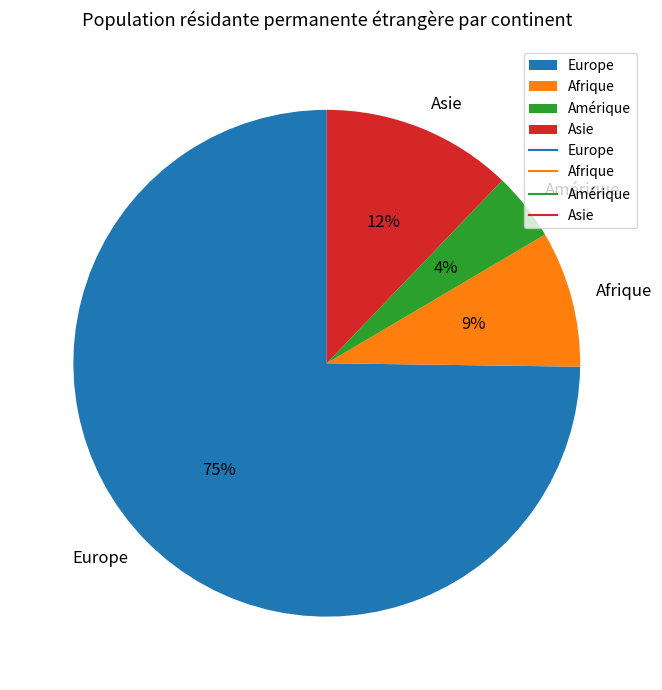

How many slices are in this pie chart?

4